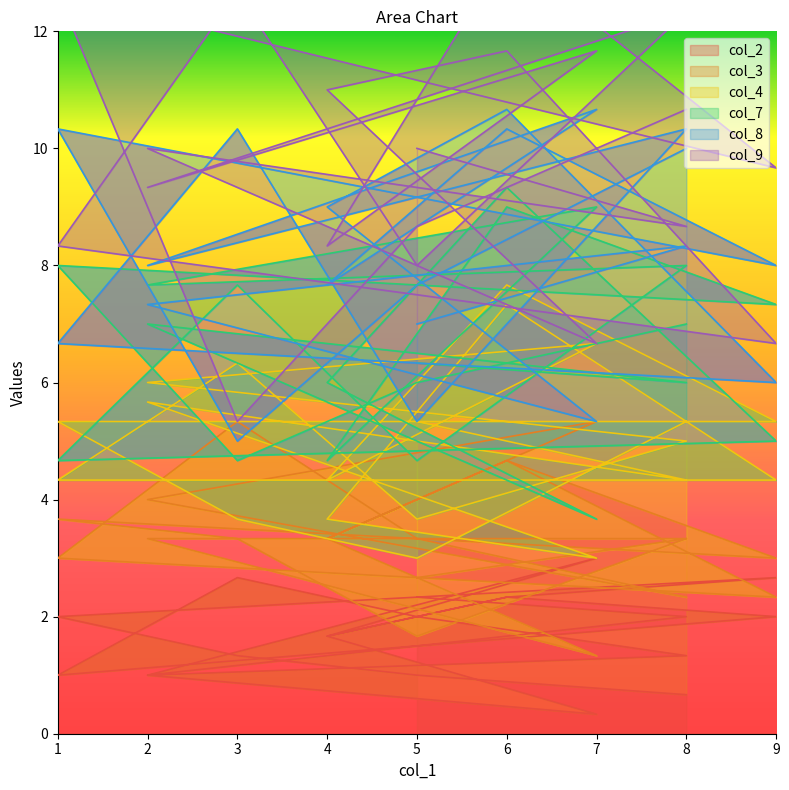

How many times do col_9 and col_3 cross each other?

11